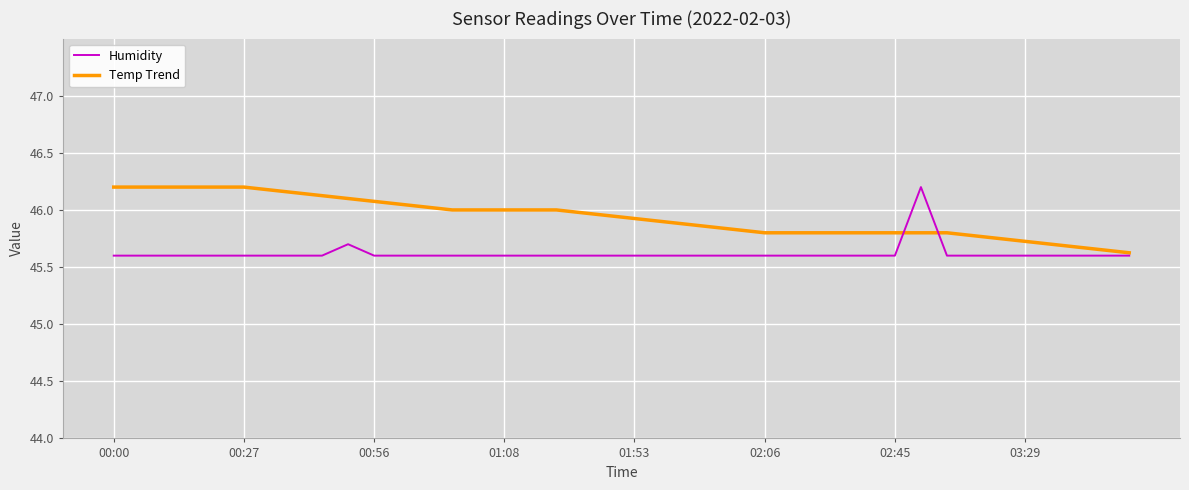

What is the highest value of the Humidity series?

46.2